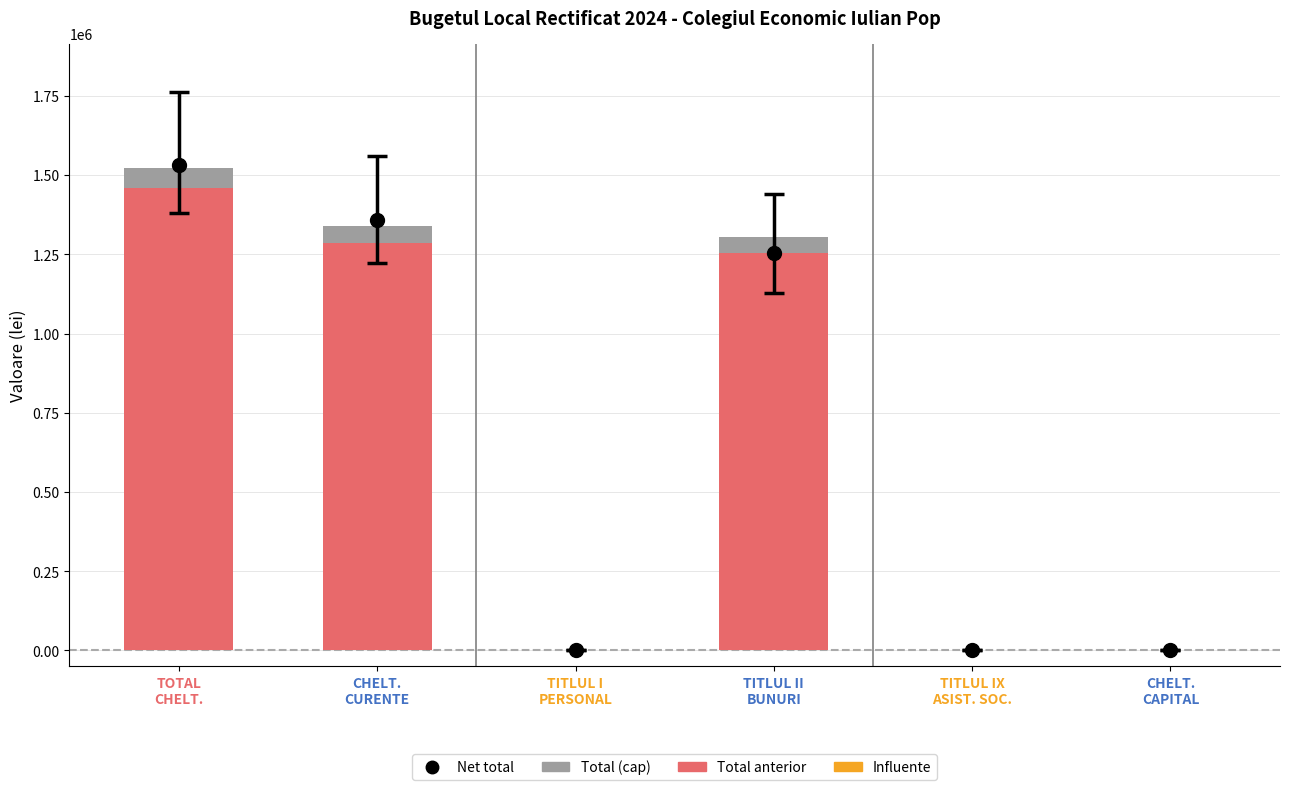

What value does the Total (cap) series have at TITLUL II
BUNURI?

50145.4